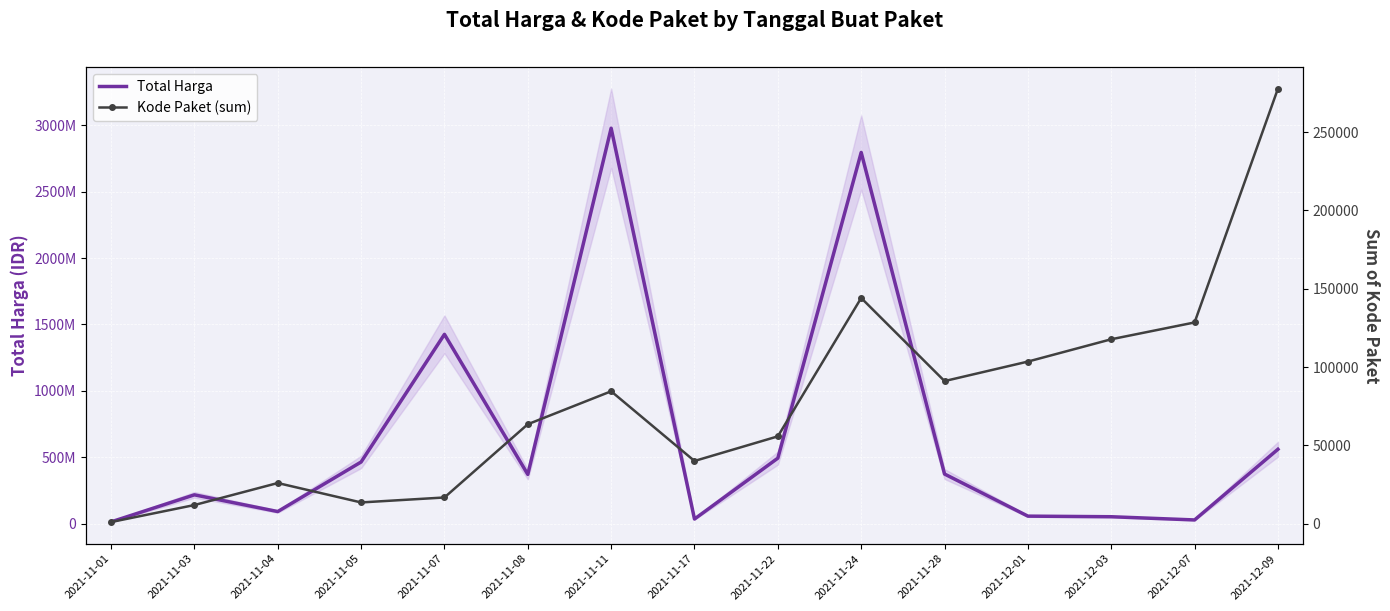

Is this an area chart (filled region under the line)?

No